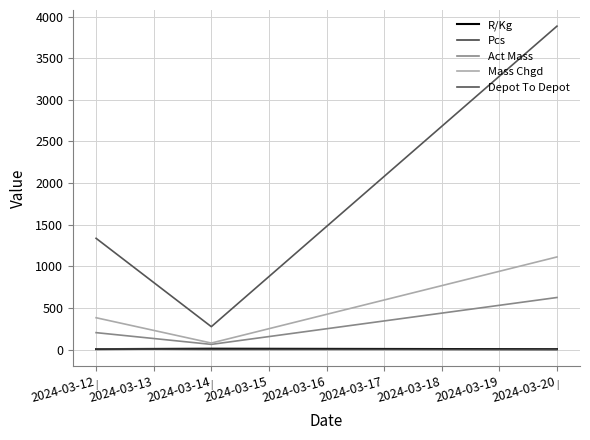

List the labels in order of Depot To Depot value, largest first.

2024-03-20, 2024-03-12, 2024-03-14